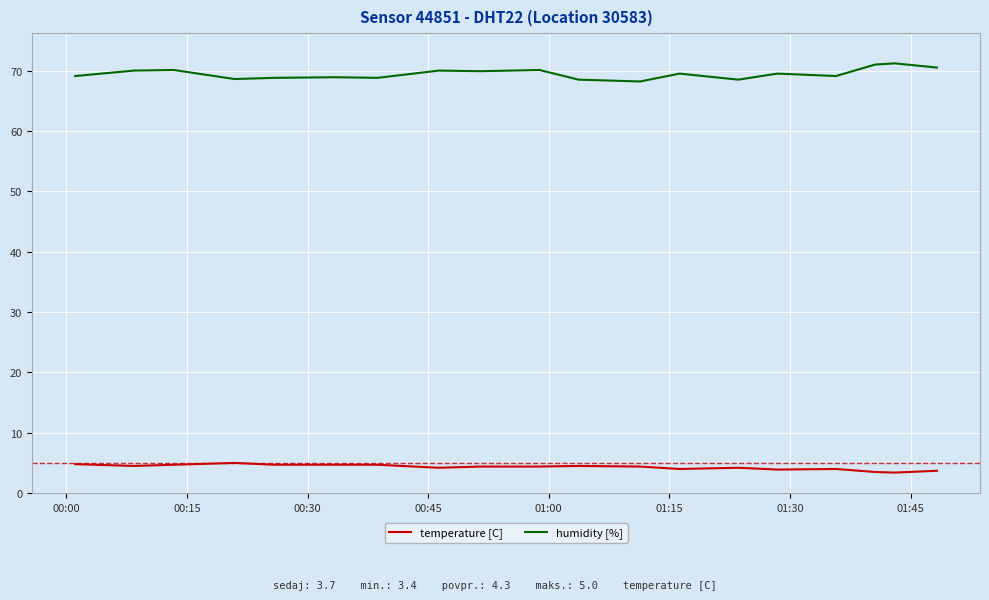

What is the smallest value displayed?

3.4